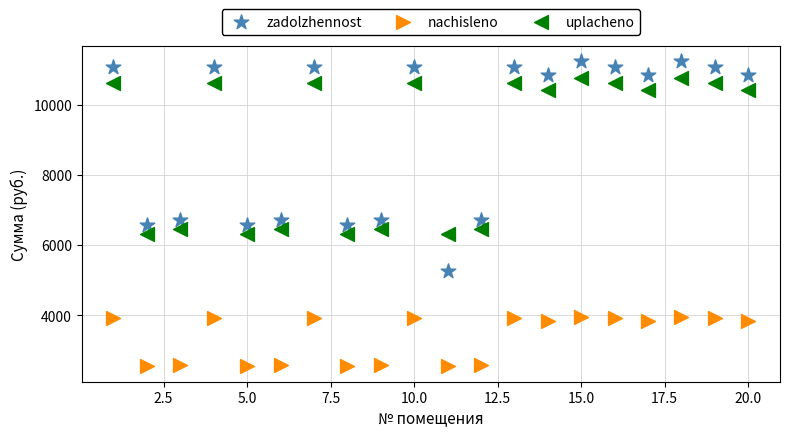

Which series has the largest Y range (max minus min)?

zadolzhennost